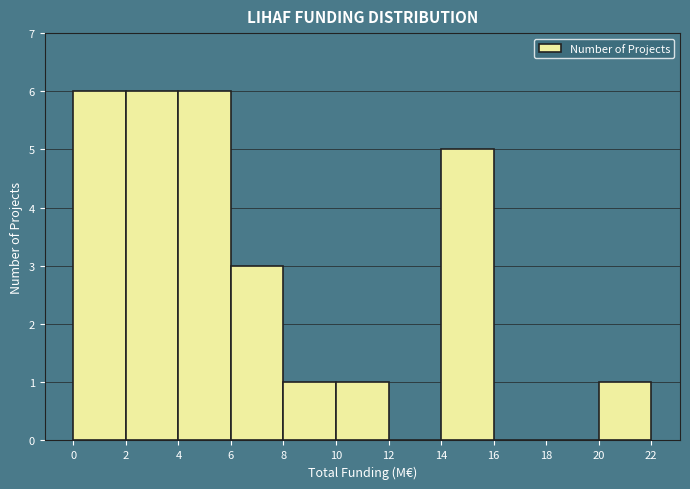

Reading left to right, list every bar in this chart as the range it spans on the x-axis followed by its height. The values are not printed on the chart, so give them approximately, as read against the axis.

0 to 2: 6
2 to 4: 6
4 to 6: 6
6 to 8: 3
8 to 10: 1
10 to 12: 1
12 to 14: 0
14 to 16: 5
16 to 18: 0
18 to 20: 0
20 to 22: 1